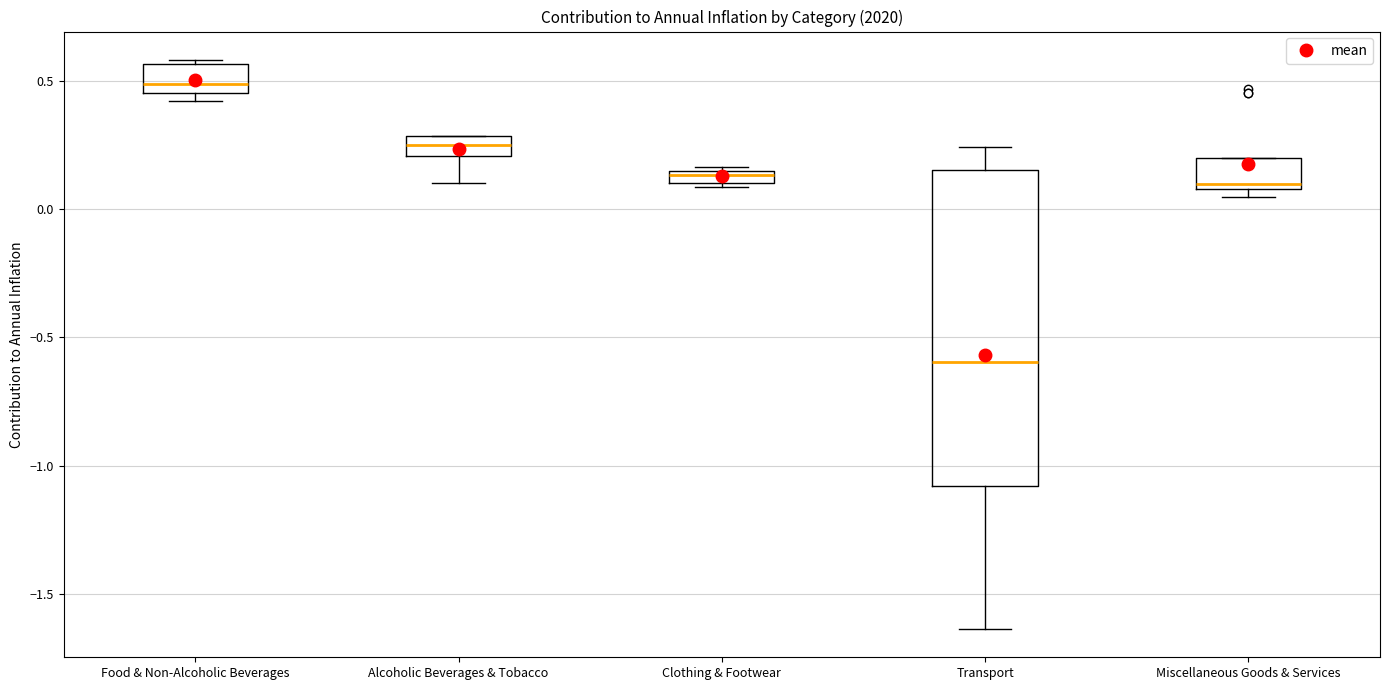

Which box is the tallest, from its lower edge to its upper edge?

Transport